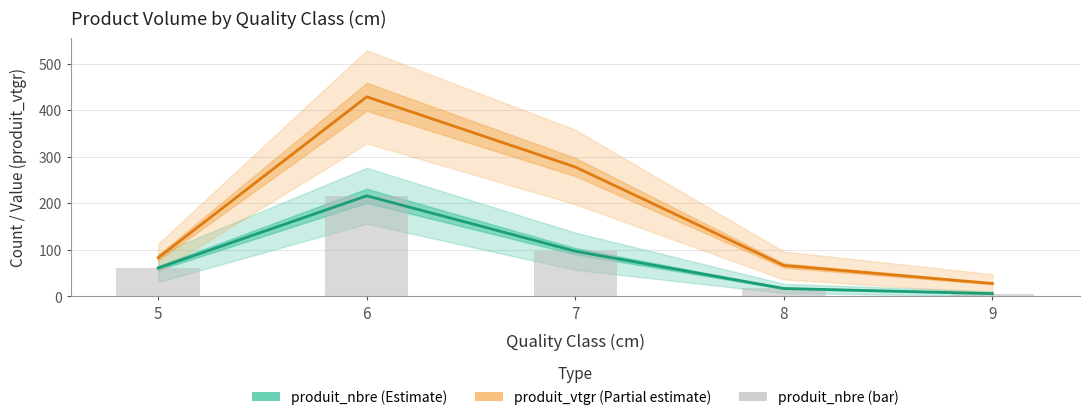

What is the total value across all series at 5?

205.0